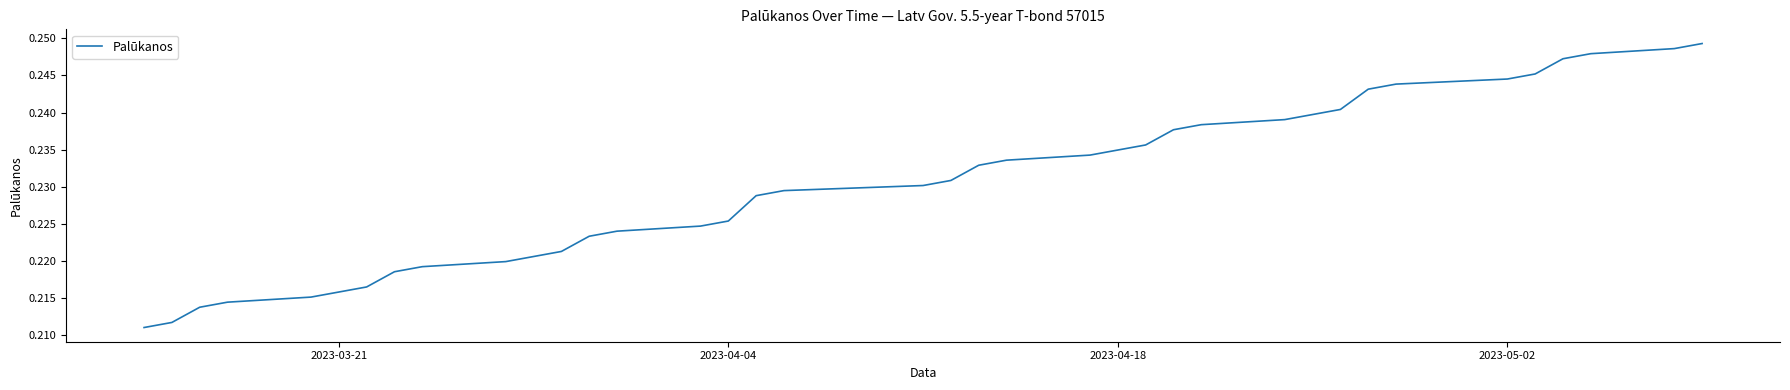

How many lines are shown in the chart?

1